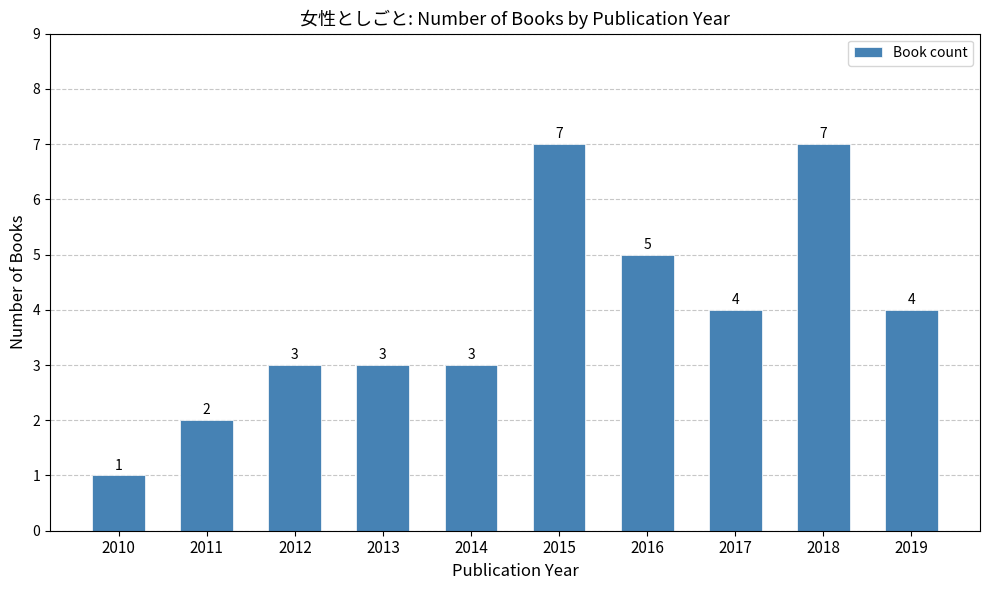

At which label does the data first exceed 4?

2015